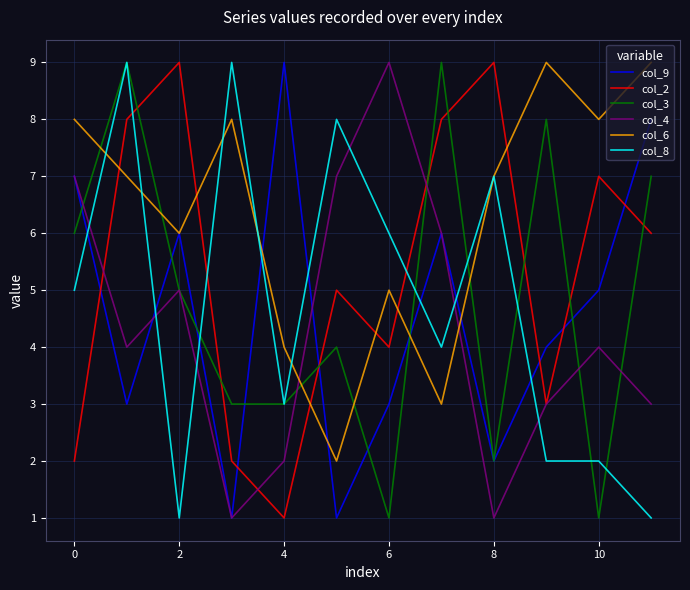

What are all the series names shown in the legend?

col_9, col_2, col_3, col_4, col_6, col_8